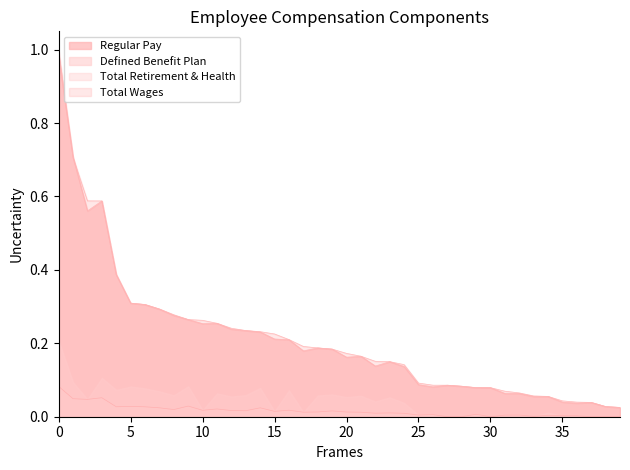

What are all the series names shown in the legend?

Regular Pay, Defined Benefit Plan, Total Retirement & Health, Total Wages